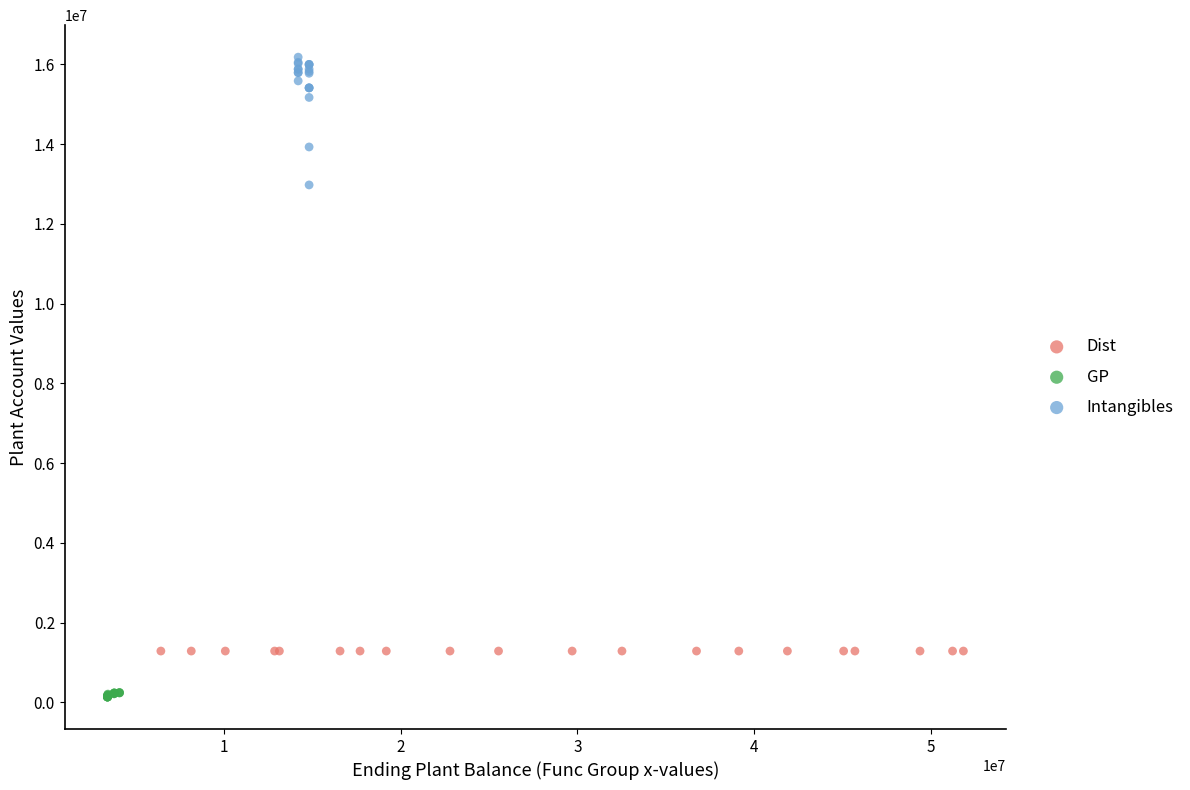

Which series reaches the maximum Y coordinate?

Intangibles